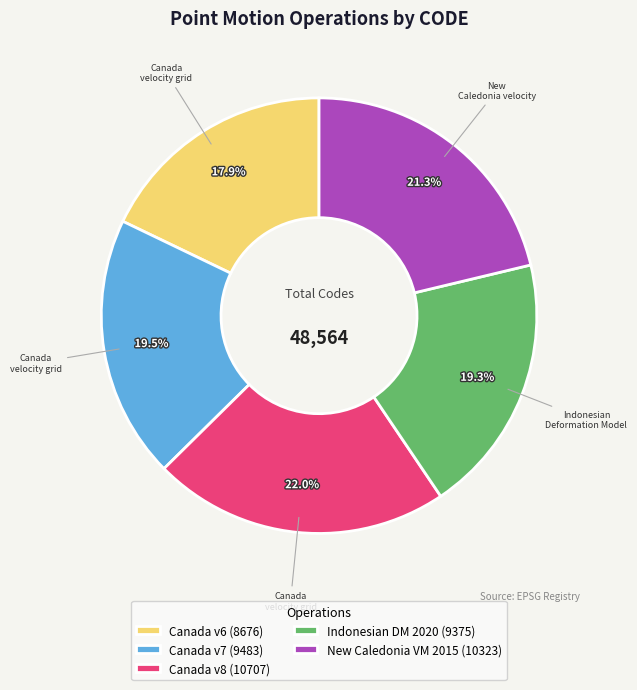

What portion of the pie excludes Canada v6 (8676)?

82.1%